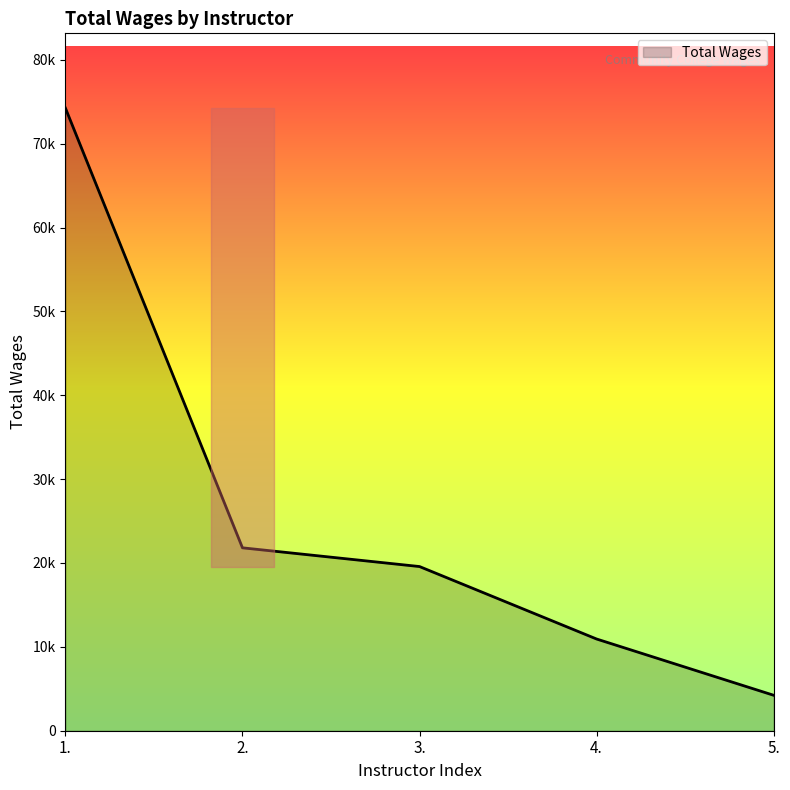

Does the chart have visible grid lines?

No